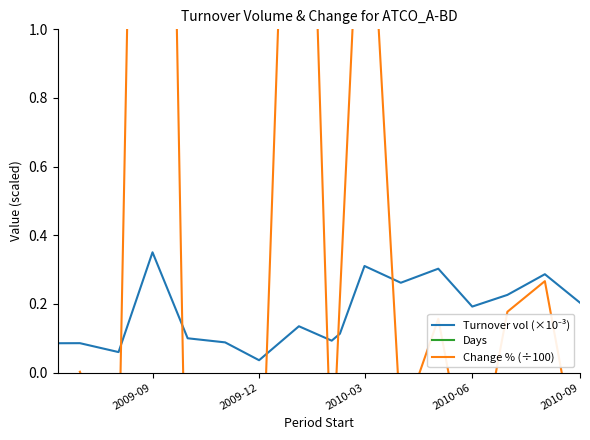

The Change % (÷100) series shows -0.2 at 2010-03. True or false?

False